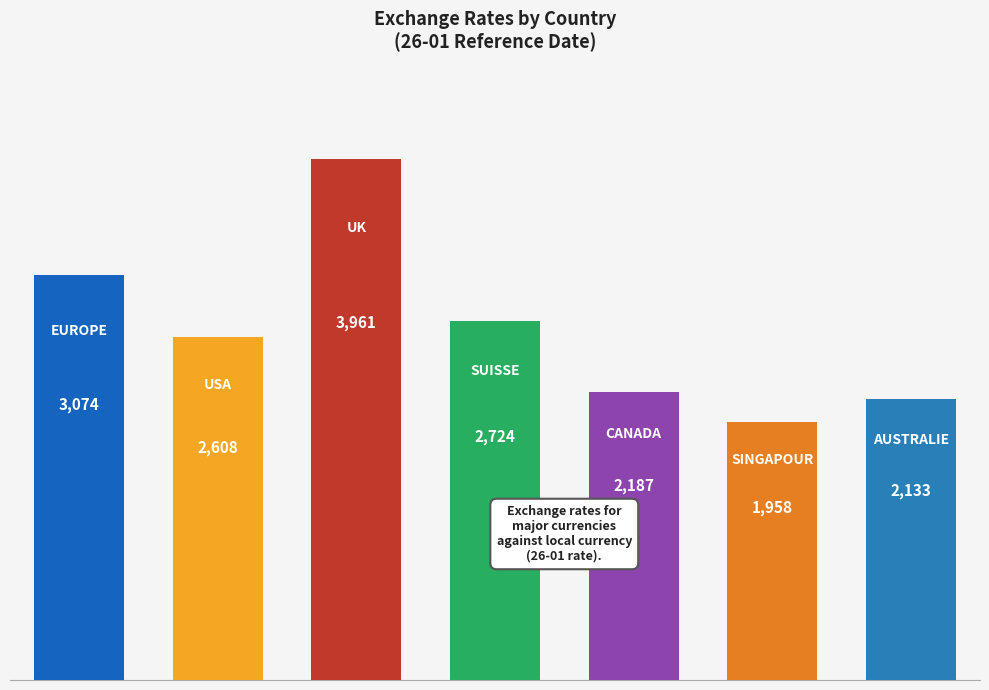

What is the value of the 2nd bar from the left?

2607.7